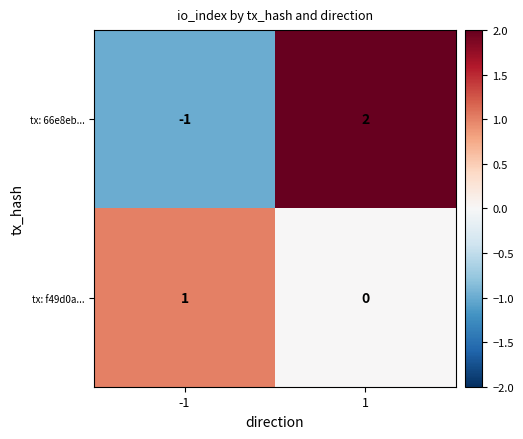

At 1, list the series in order from largest to smallest.

tx: 66e8eb..., tx: f49d0a...